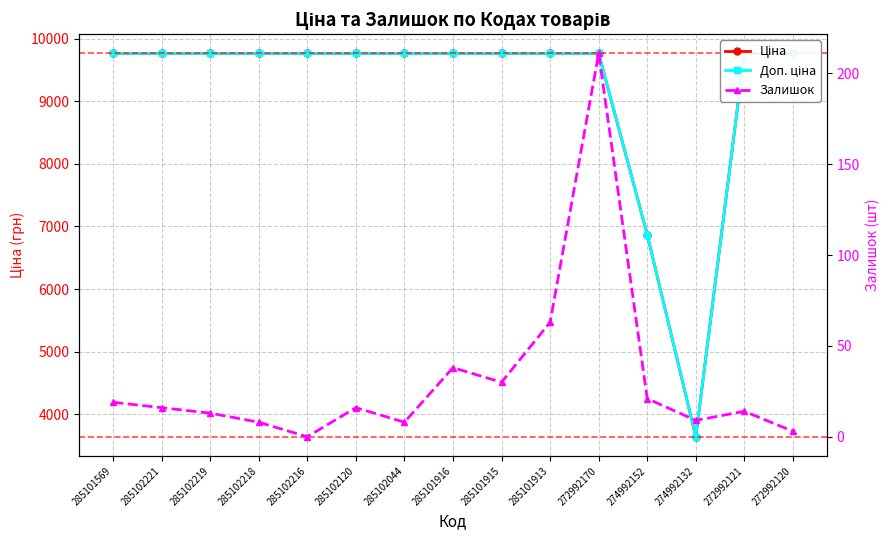

What is the spread (max minus min) of values at 285102216?

9764.4